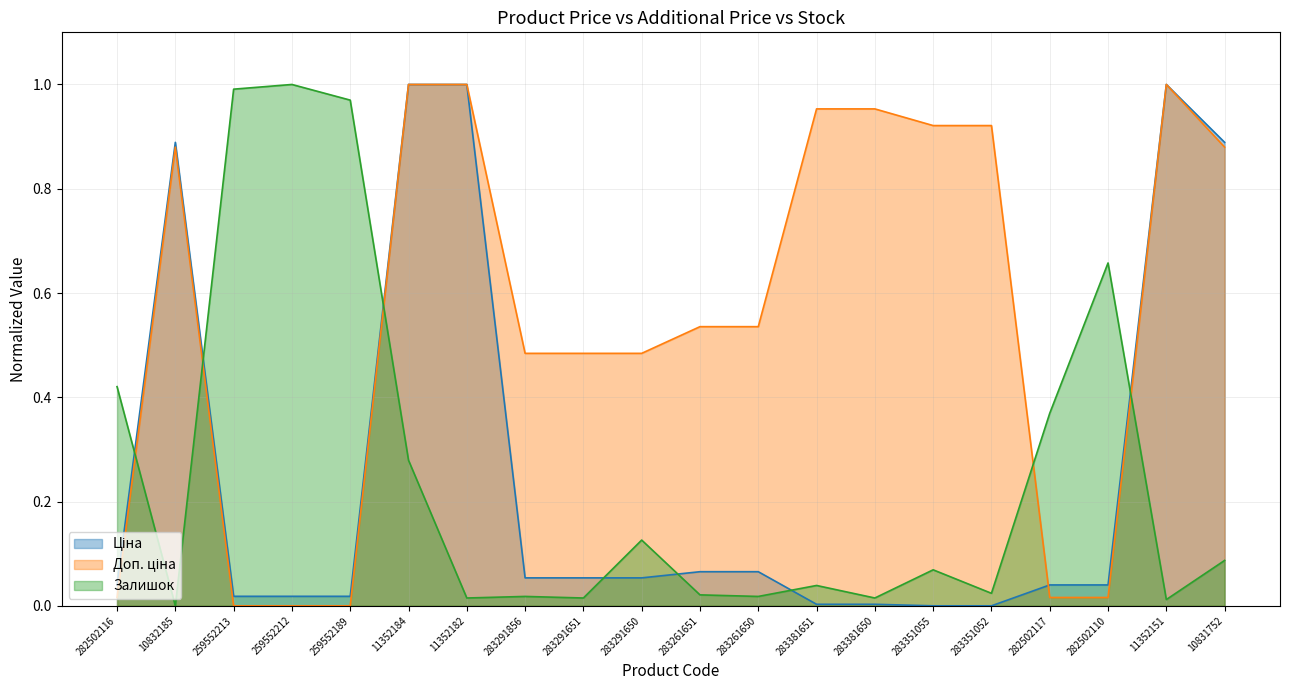

Where is the first local maximum for Залишок?

259552212